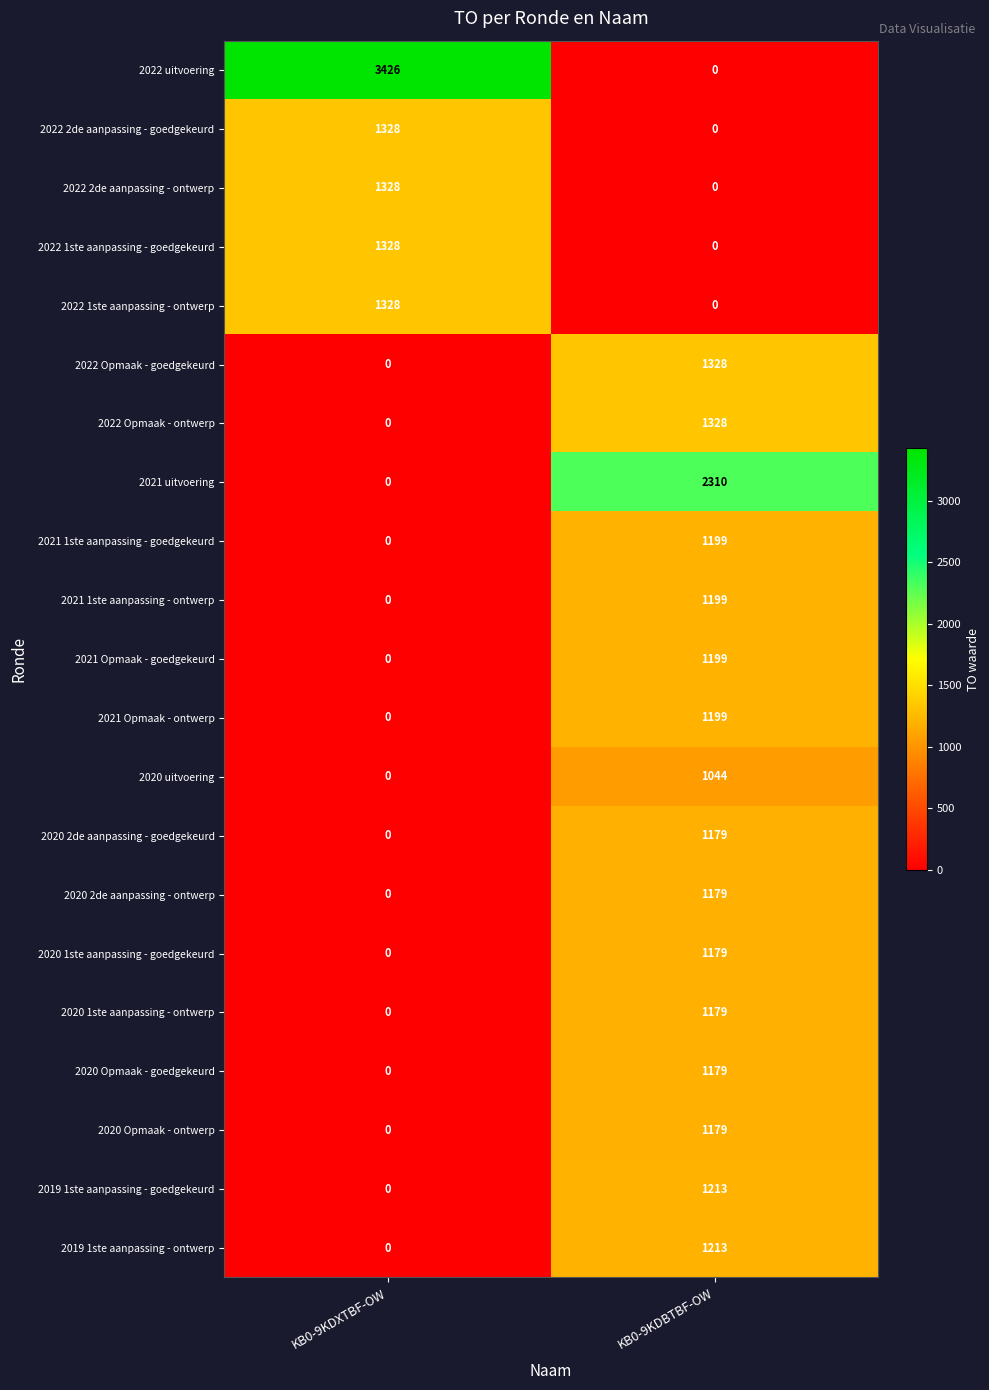

Is it true that 2020 Opmaak - goedgekeurd equals 677 at KB0-9KDXTBF-OW?

False